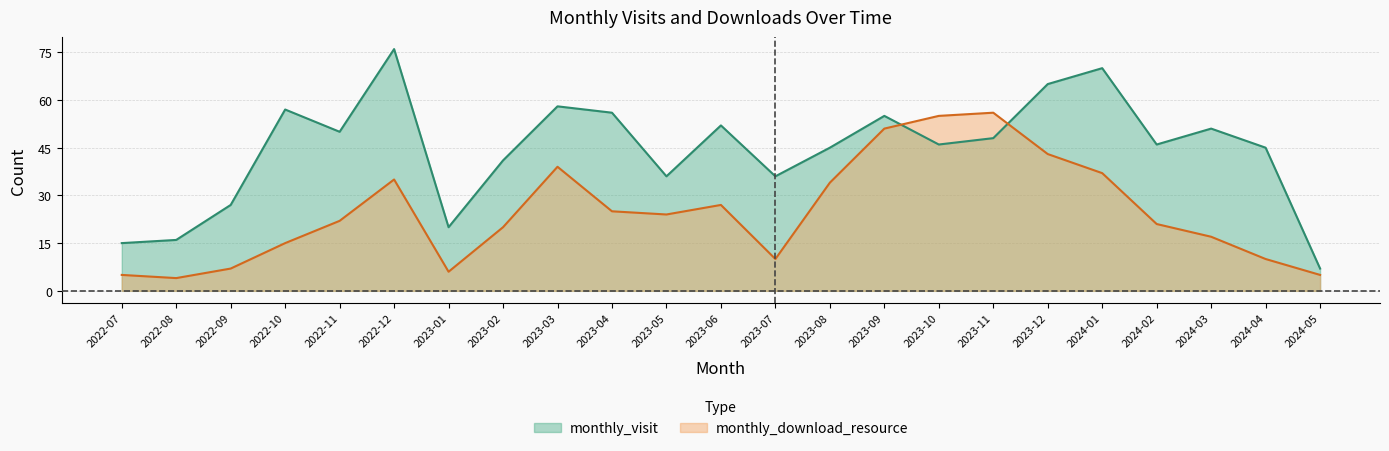

In monthly_download_resource, how many points are lower than both neighbors (excluding endpoints)?

4